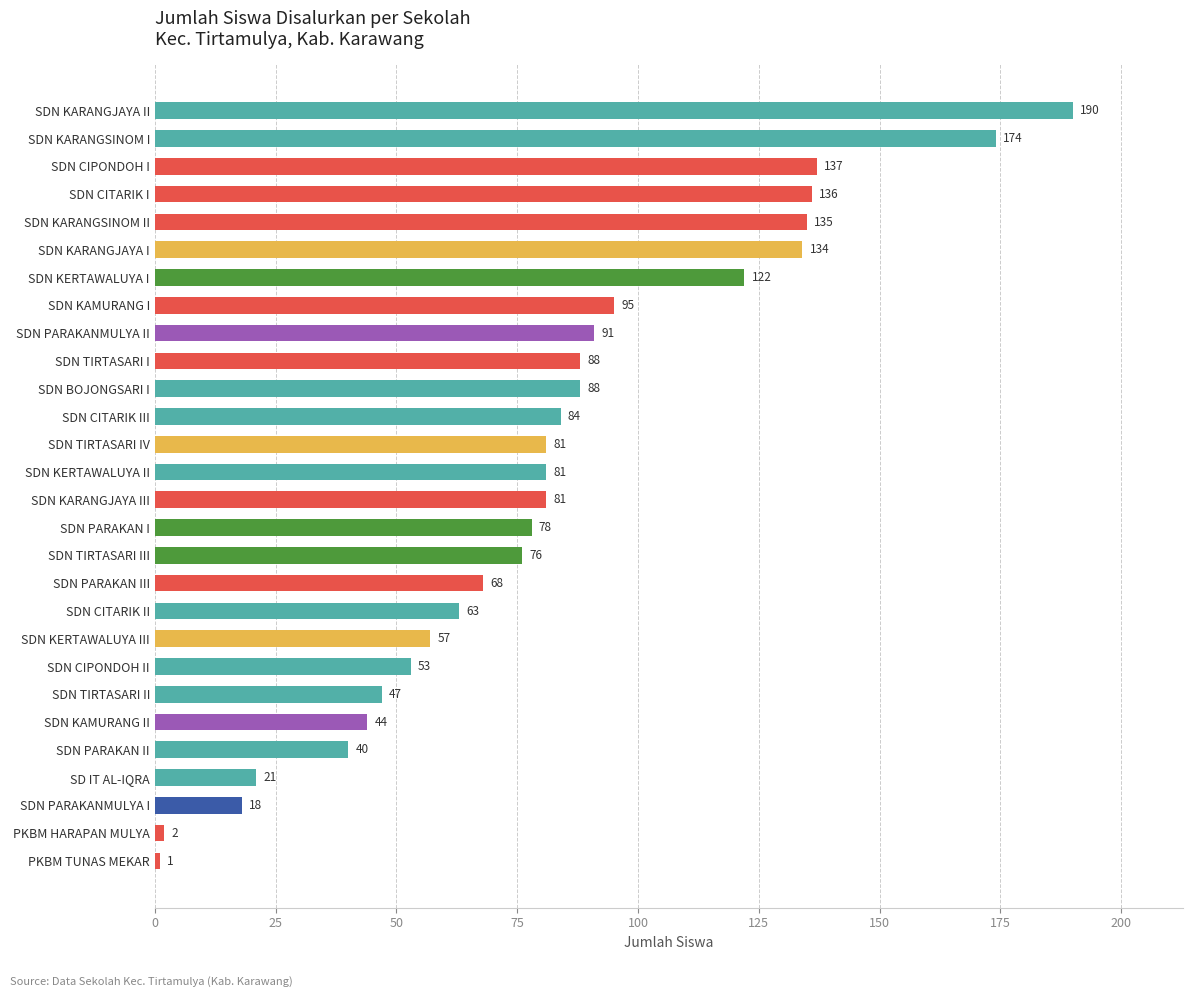

Which label corresponds to the largest value in the chart?

SDN KARANGJAYA II